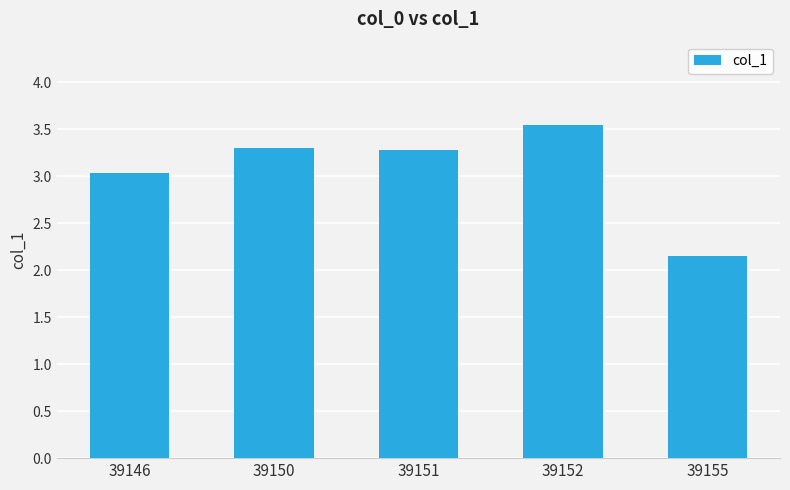

What is the difference between the maximum and minimum values?

1.4